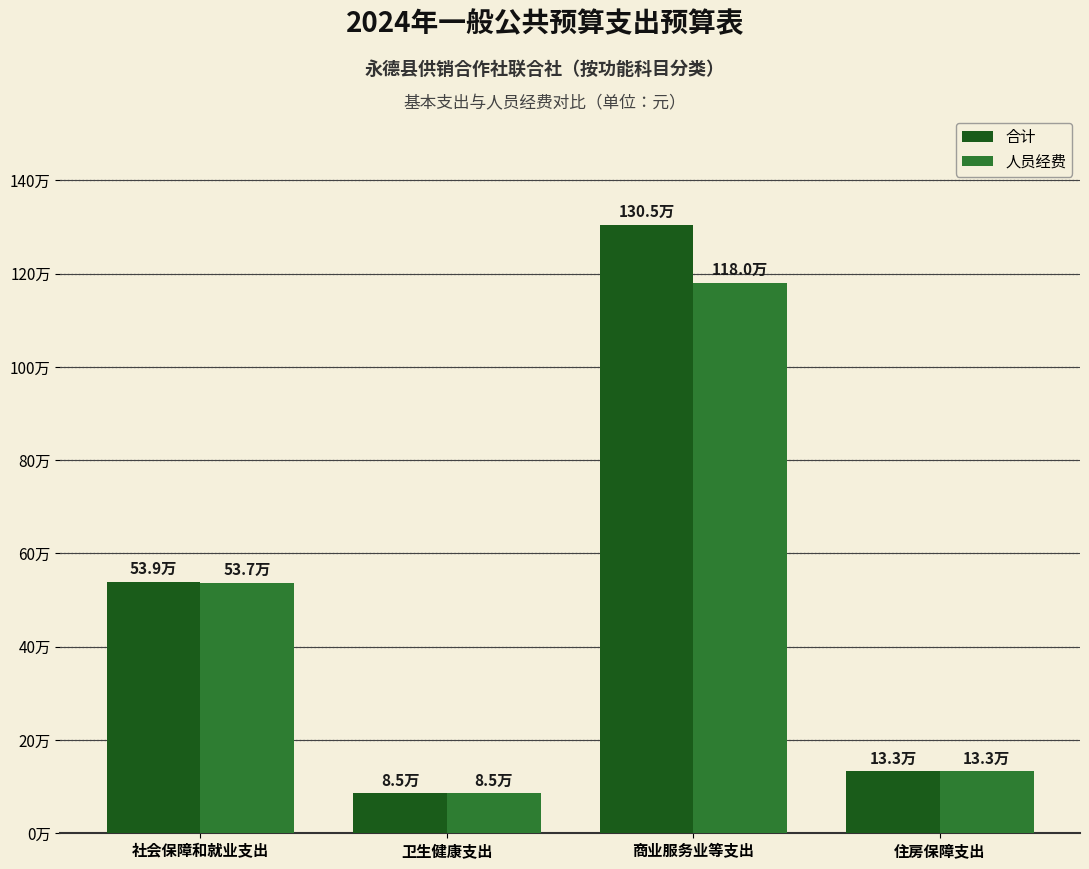

Which series has the largest total across all categories?

合计